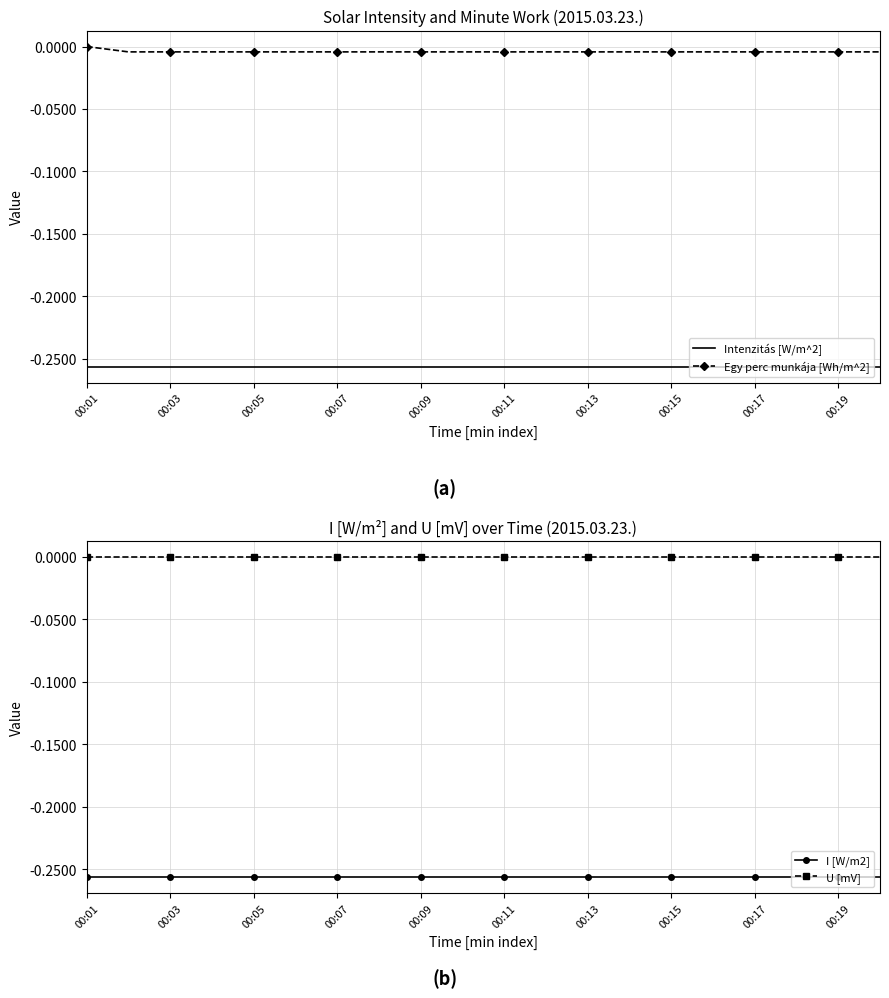

What is the value of the Intenzitás [W/m^2] point at the 15th from the left?

-0.3